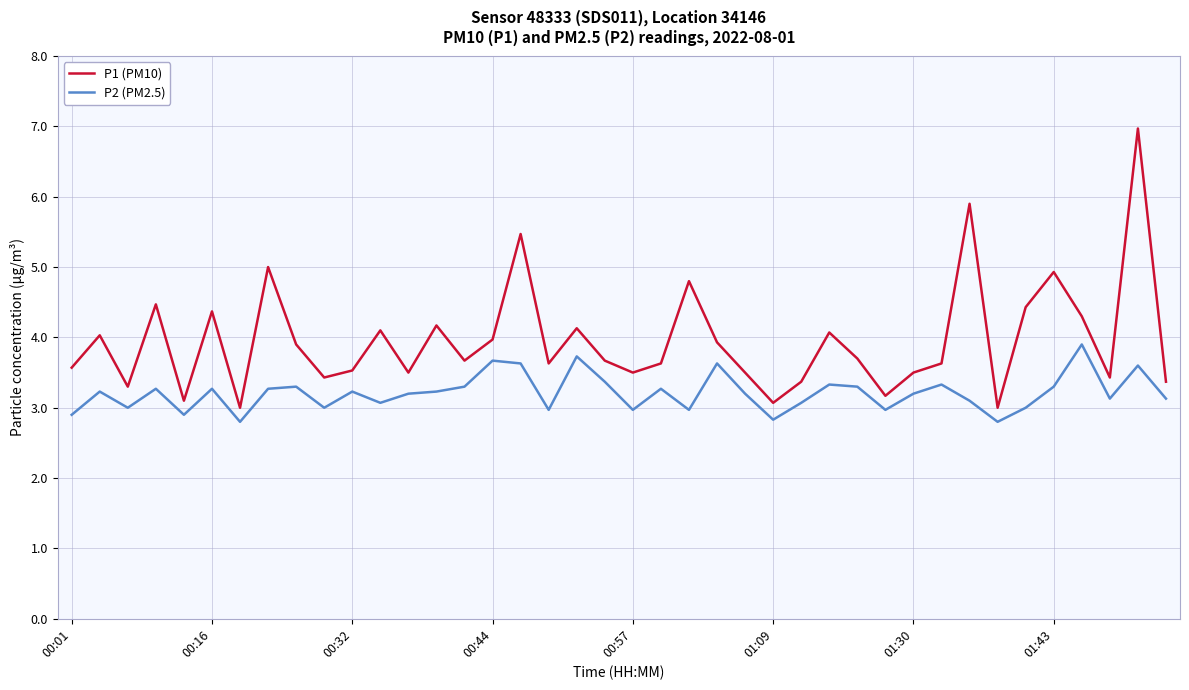

True or false: P2 (PM2.5) has more than 0 interior local peaks.

True